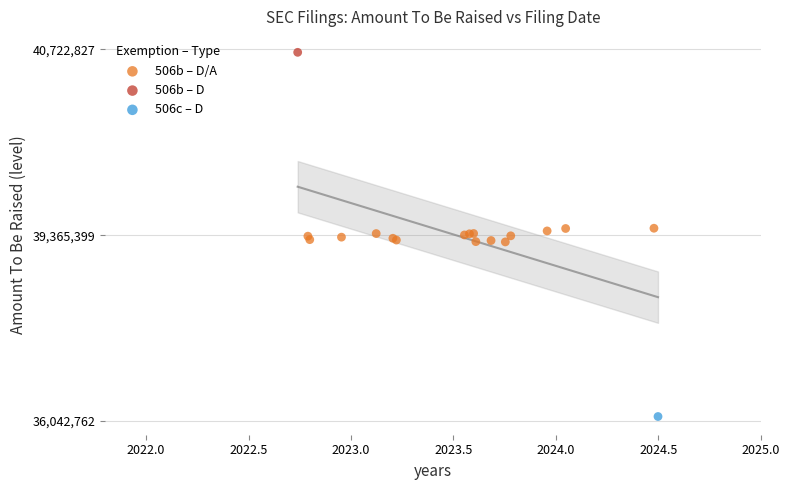

What are all the series names shown in the legend?

506b – D/A, 506b – D, 506c – D